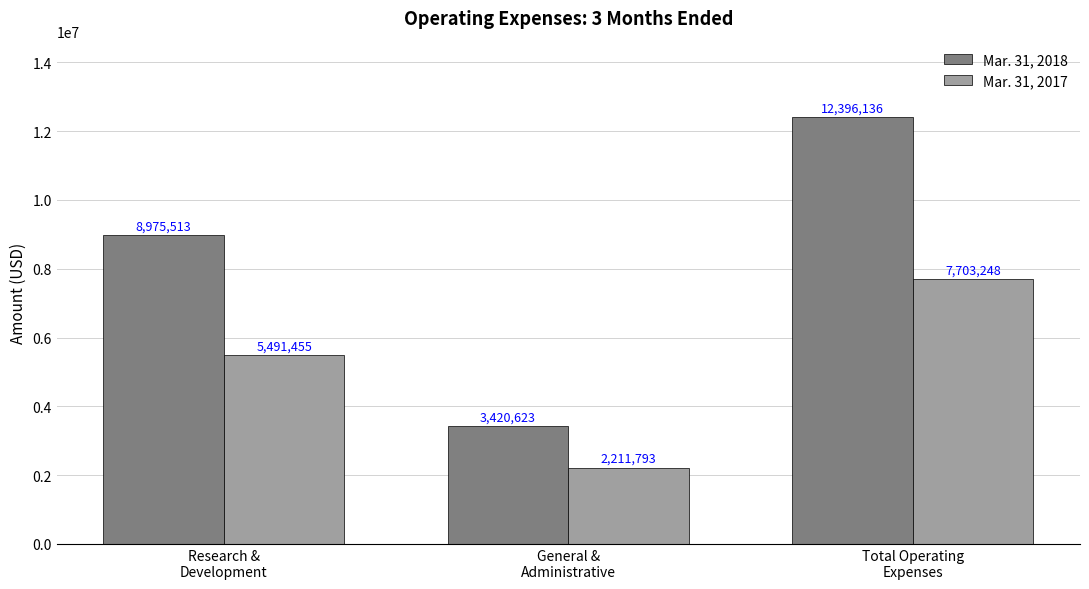

Read the Mar. 31, 2017 value at General &
Administrative, to the nearest 100.

2211800